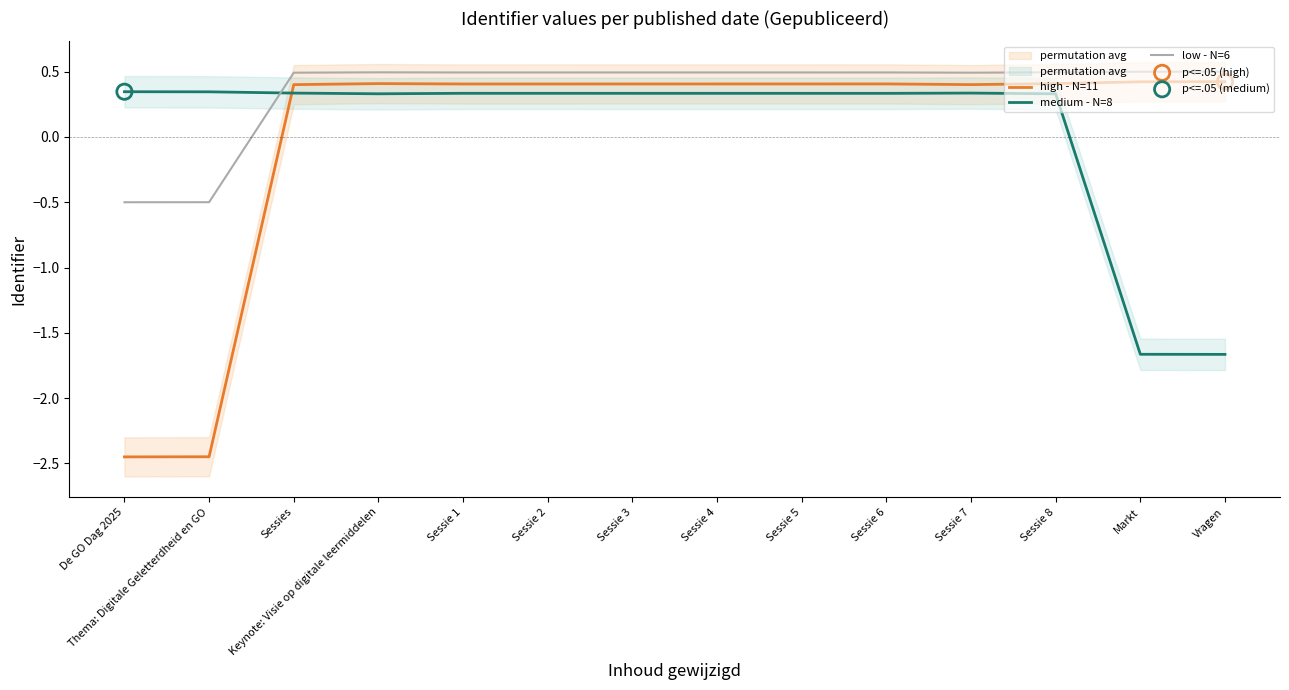

What are all the series names shown in the legend?

high - N=11, medium - N=8, low - N=6